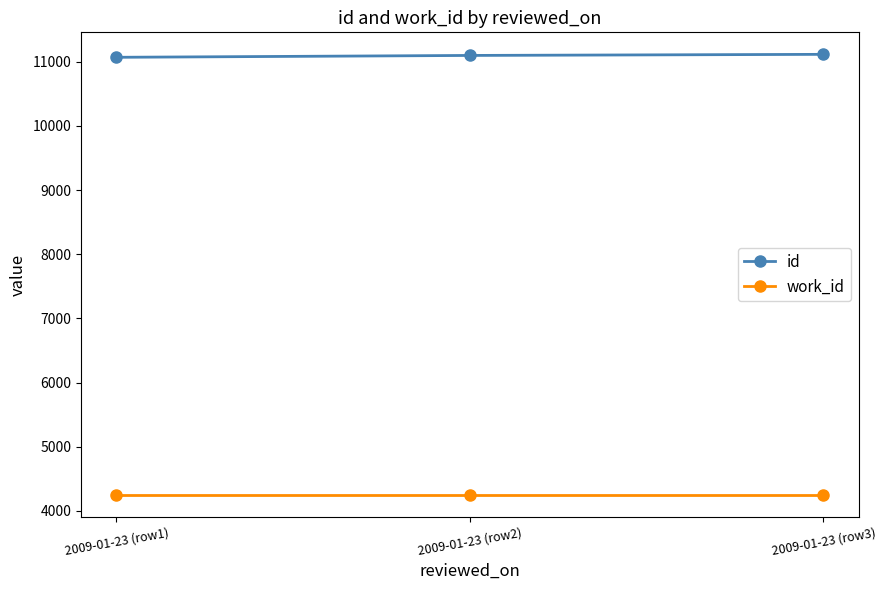

Is the value of id at 2009-01-23 (row1) greater than the value of work_id at 2009-01-23 (row3)?

Yes